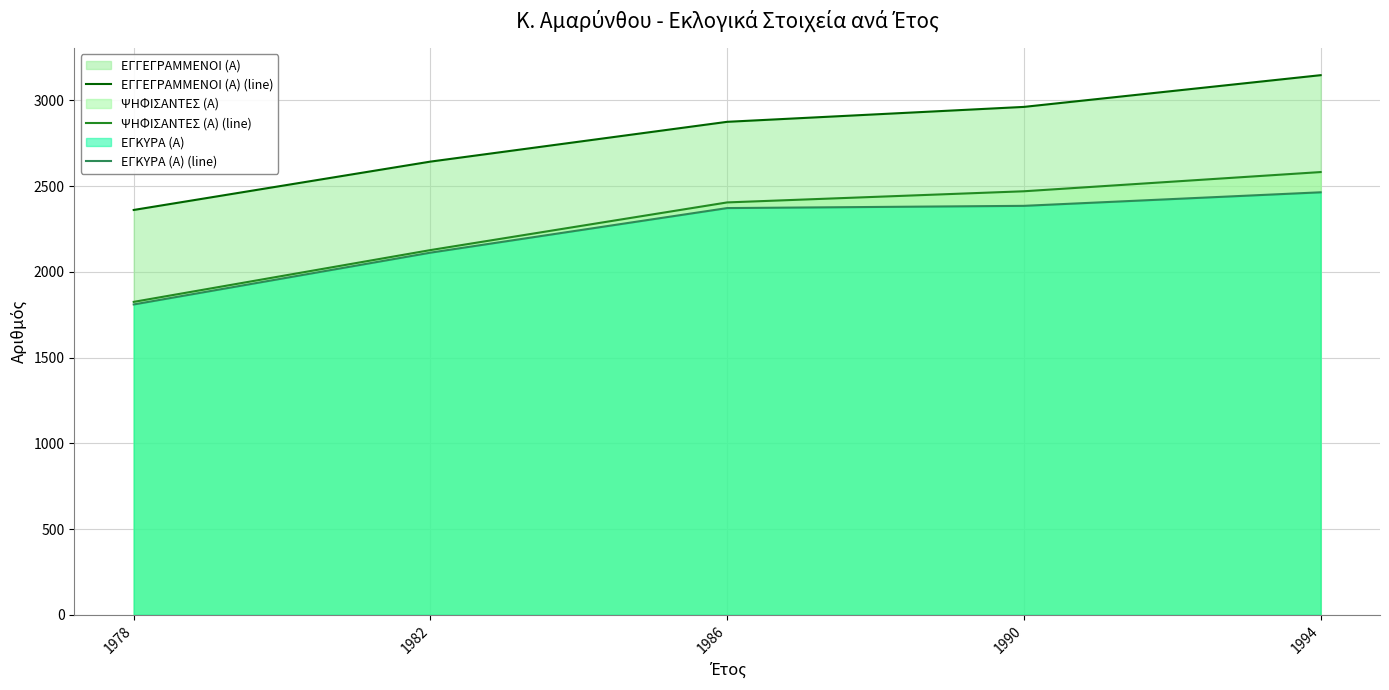

How many distinct data groups are displayed?

3